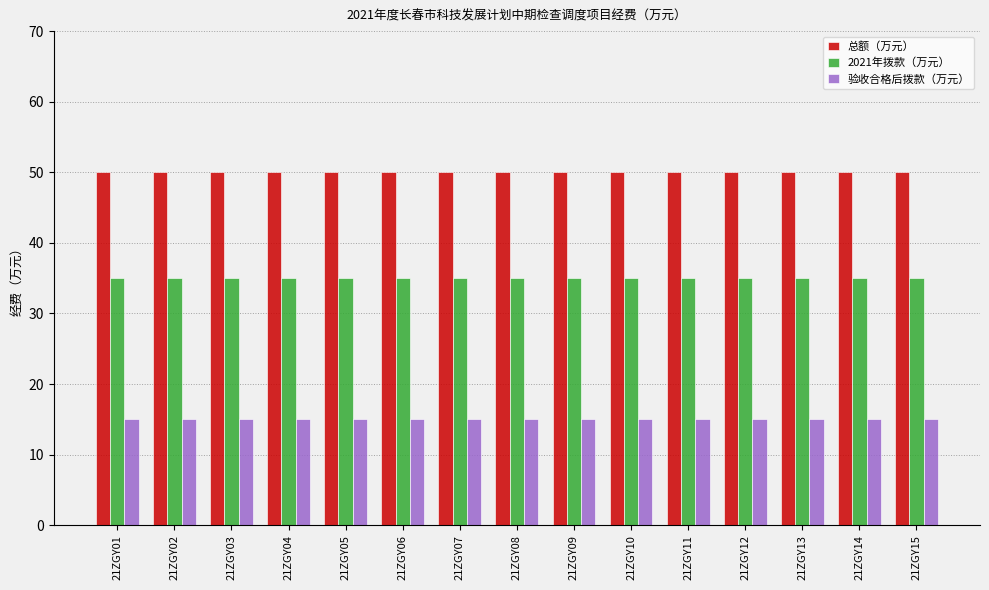

List the series in order of their overall mean, highest first.

总额（万元）, 2021年拨款（万元）, 验收合格后拨款（万元）